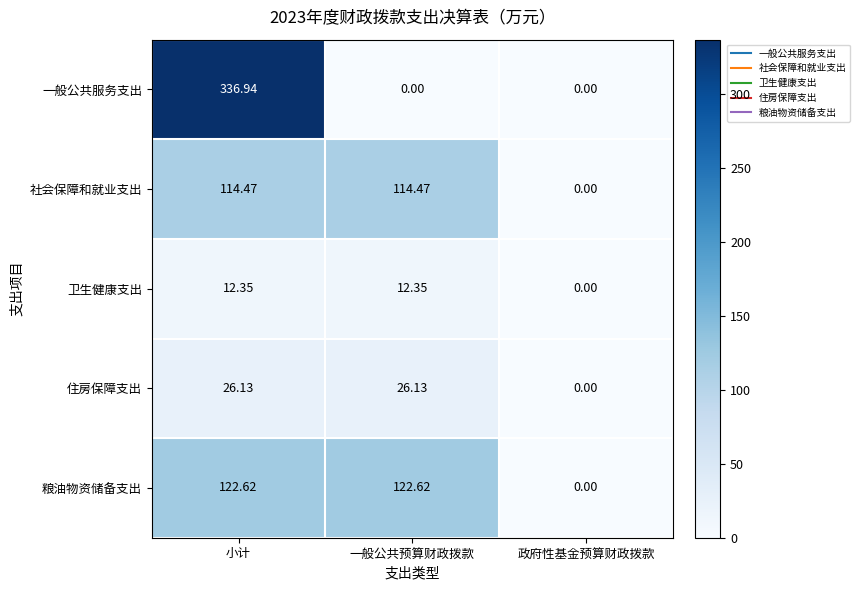

List the series in order of their peak value, highest first.

一般公共服务支出, 粮油物资储备支出, 社会保障和就业支出, 住房保障支出, 卫生健康支出